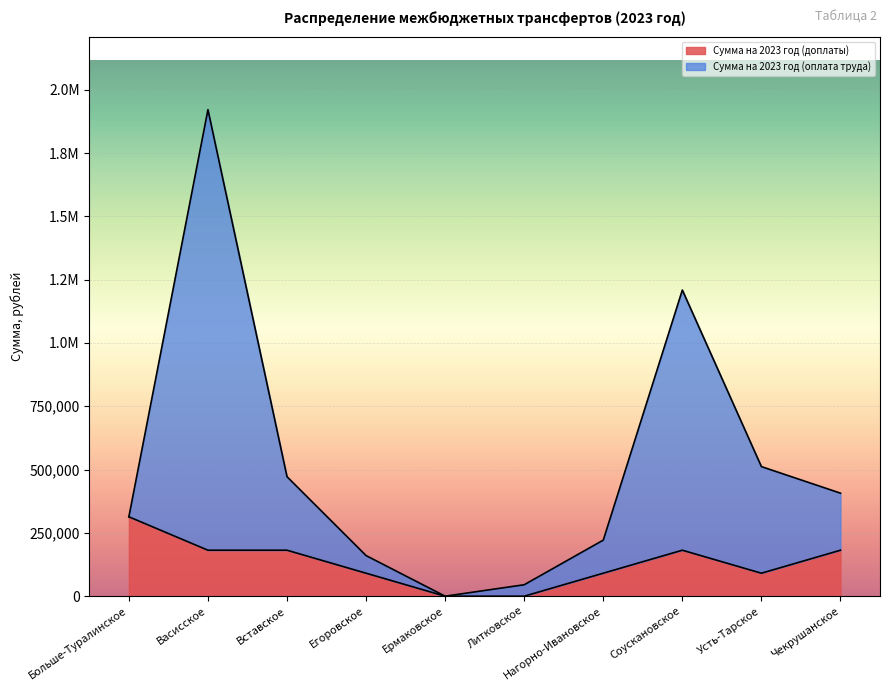

True or false: Сумма на 2023 год (доплаты) and Сумма на 2023 год (оплата труда) cross at least once.

False